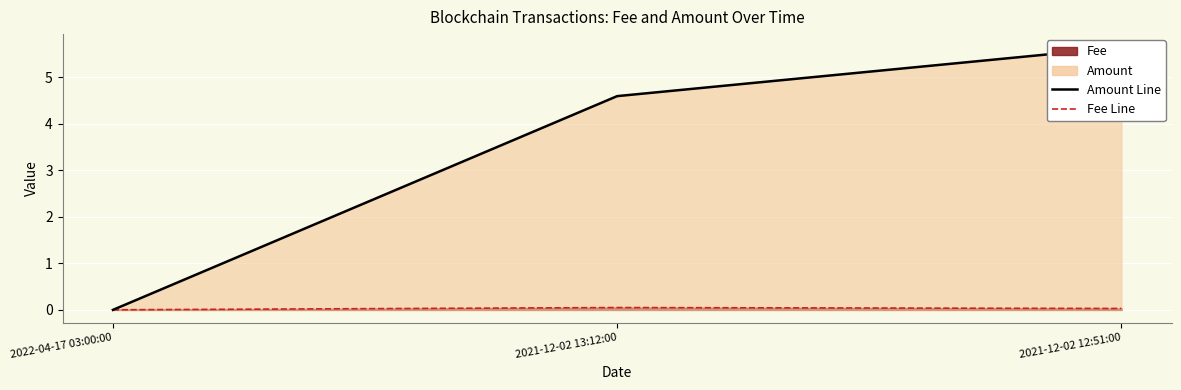

True or false: the data shows 5.6 at 2021-12-02 12:51:00.

True